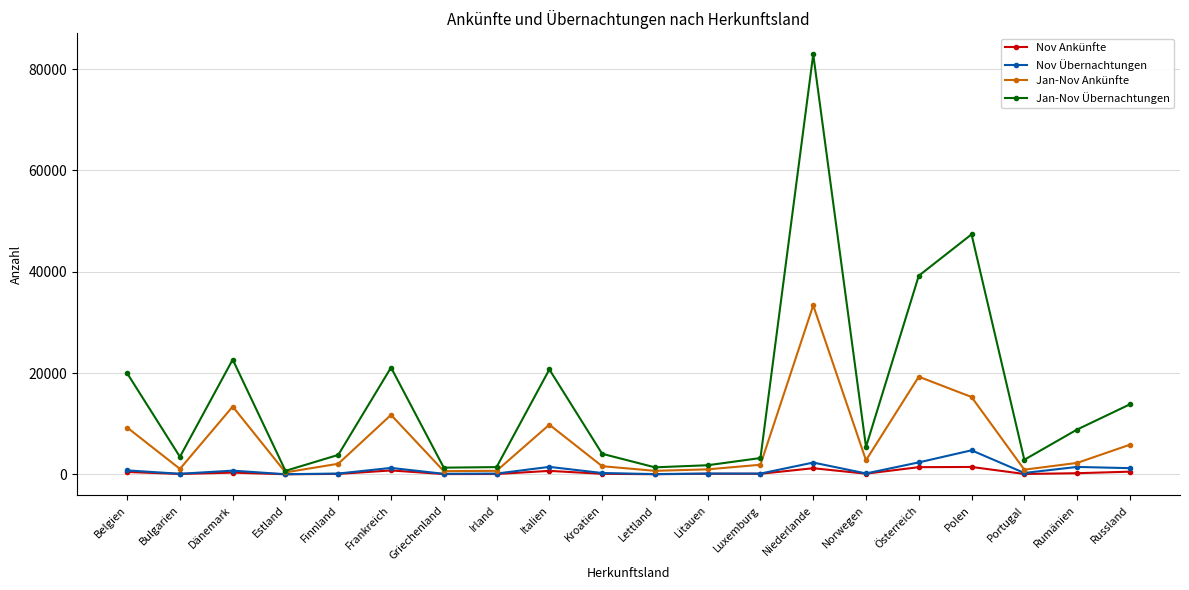

How many interior local valleys does the Jan-Nov Übernachtungen series have?

6